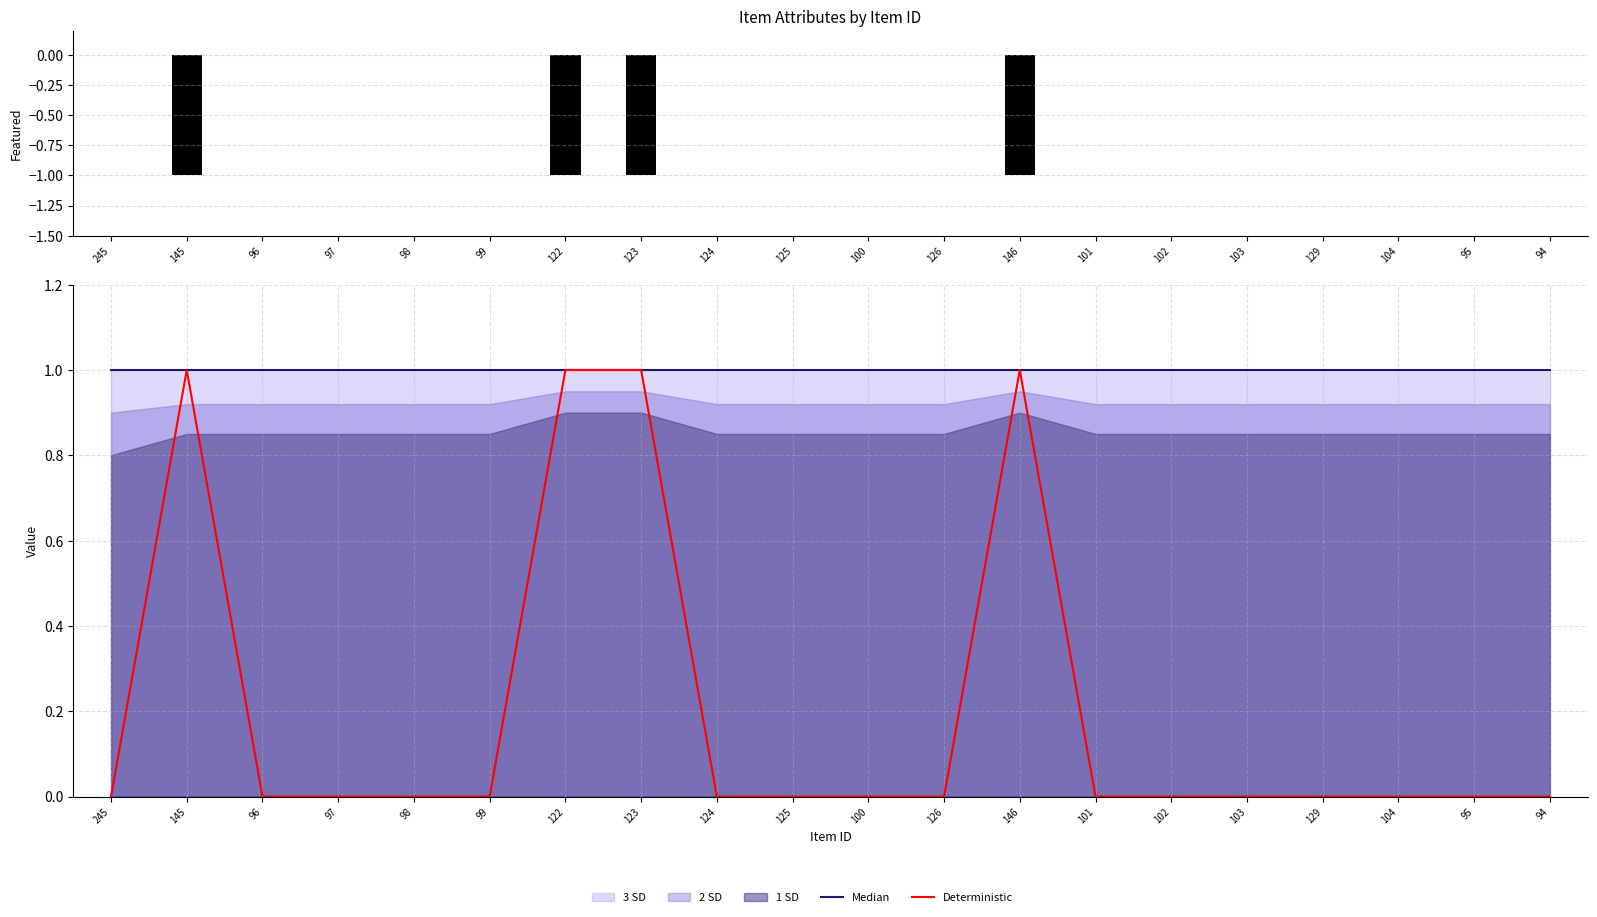

Between 129 and 99, which is larger?

129